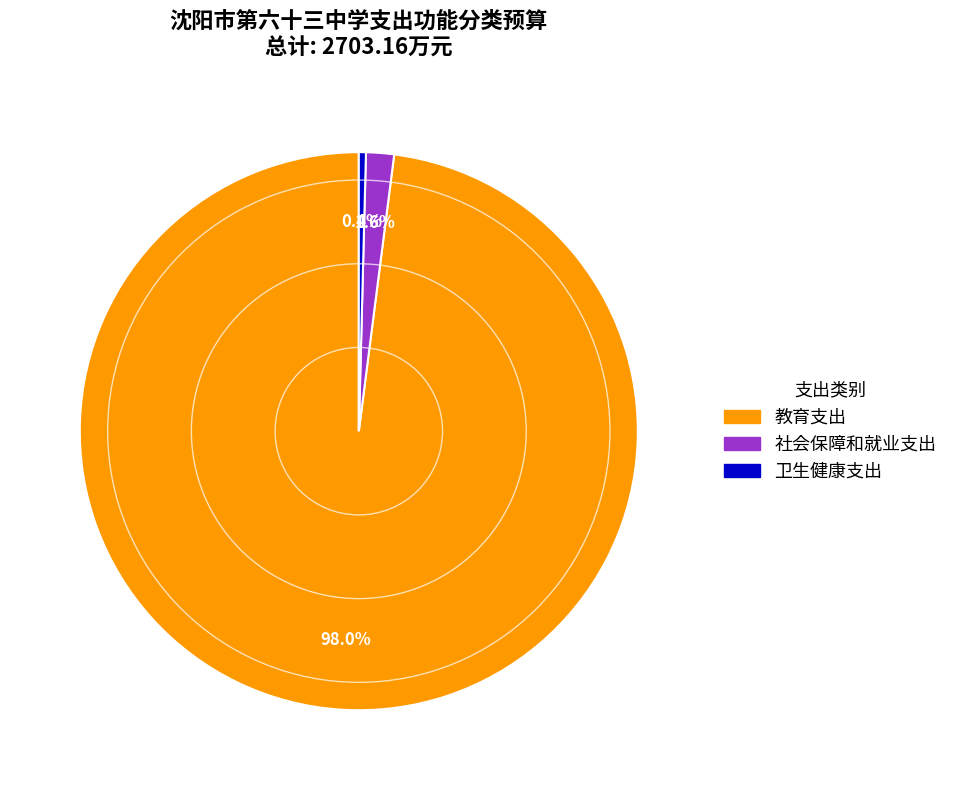

Which has a higher value, 卫生健康支出 or 教育支出?

教育支出